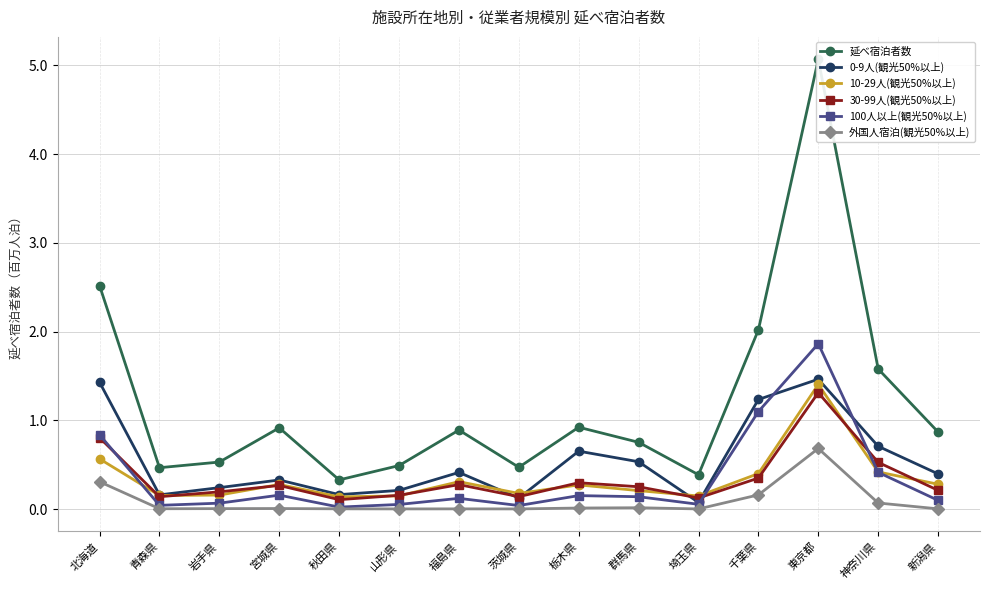

What is the label of the 1st point from the left?

北海道